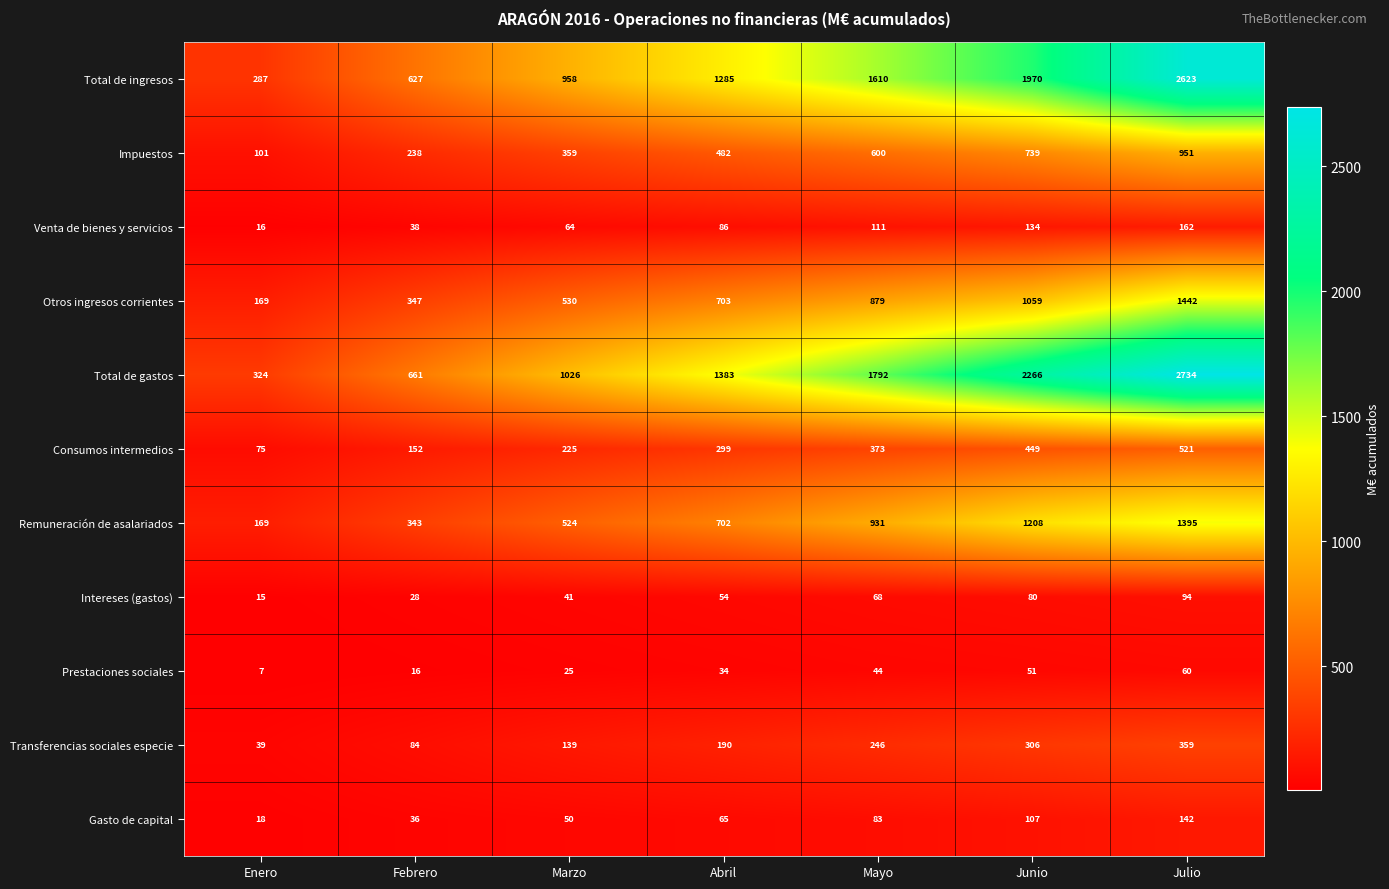

Count the Total de gastos values in the range 661 to 2266.

5